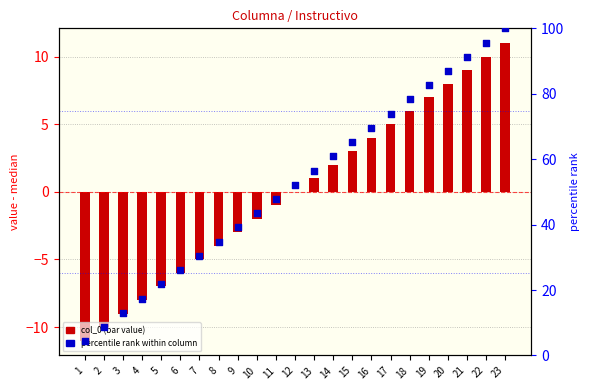

Which series reaches the maximum Y coordinate?

percentile rank